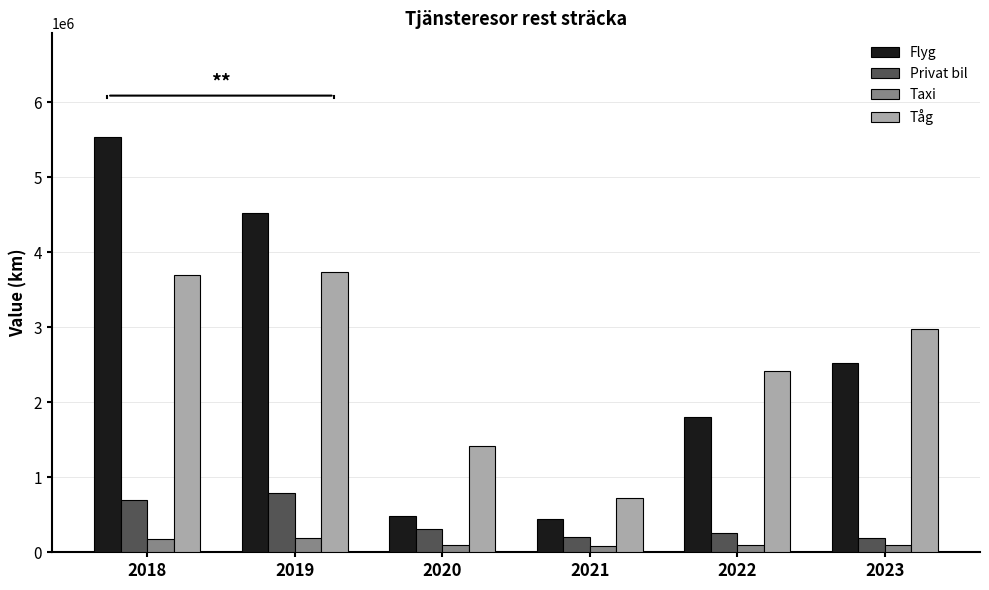

How many categories are shown in the chart?

6